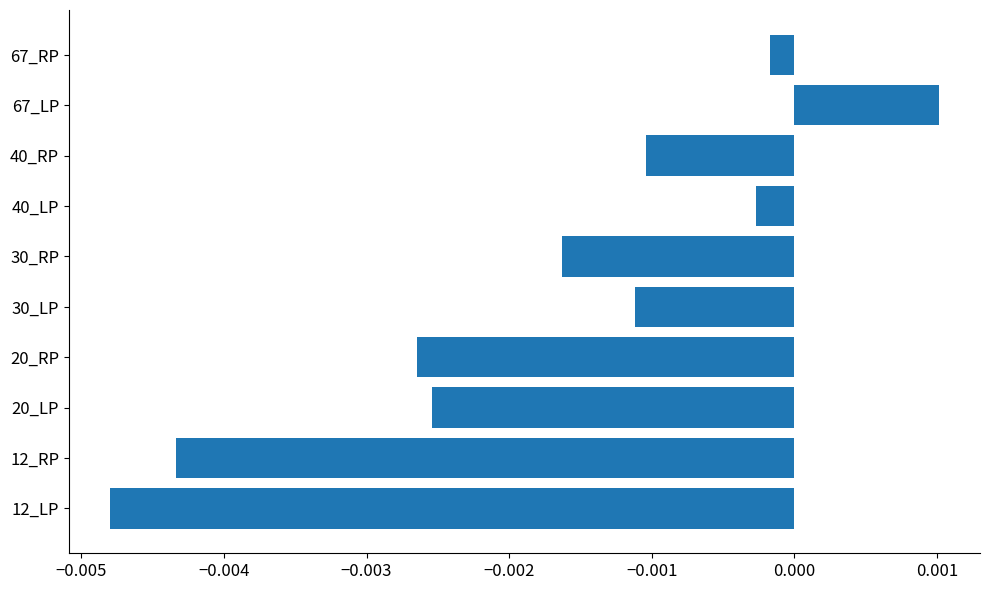

How many positive values are there?

1